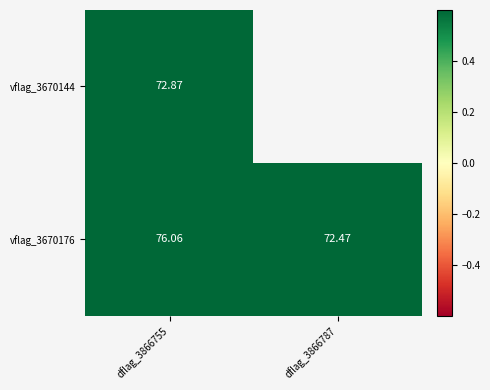

Is the value of vflag_3670176 at dflag_3866787 greater than the value of vflag_3670144 at dflag_3866755?

No